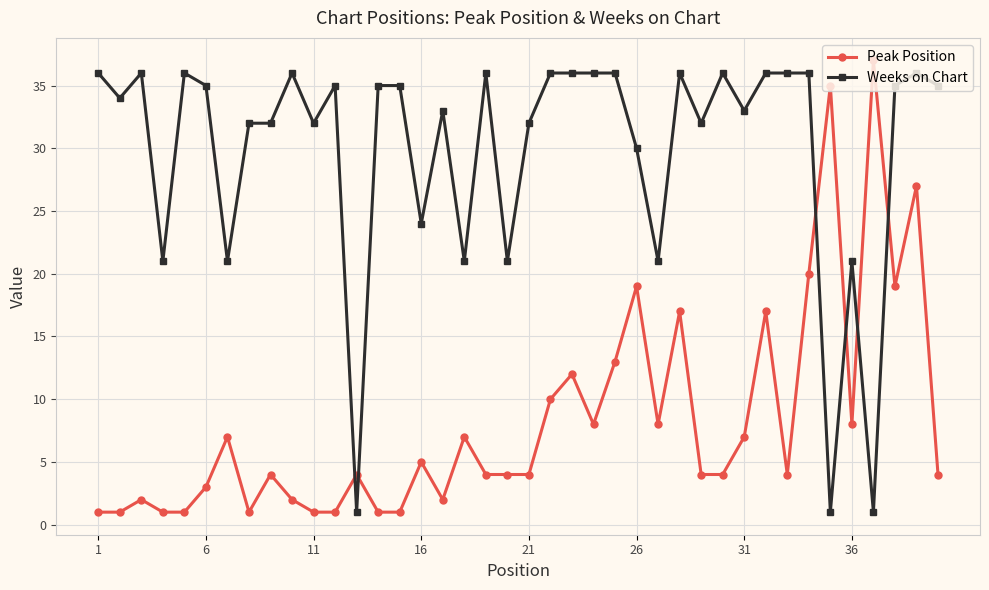

Rank the series by their average value, from lowest to highest.

Peak Position, Weeks on Chart